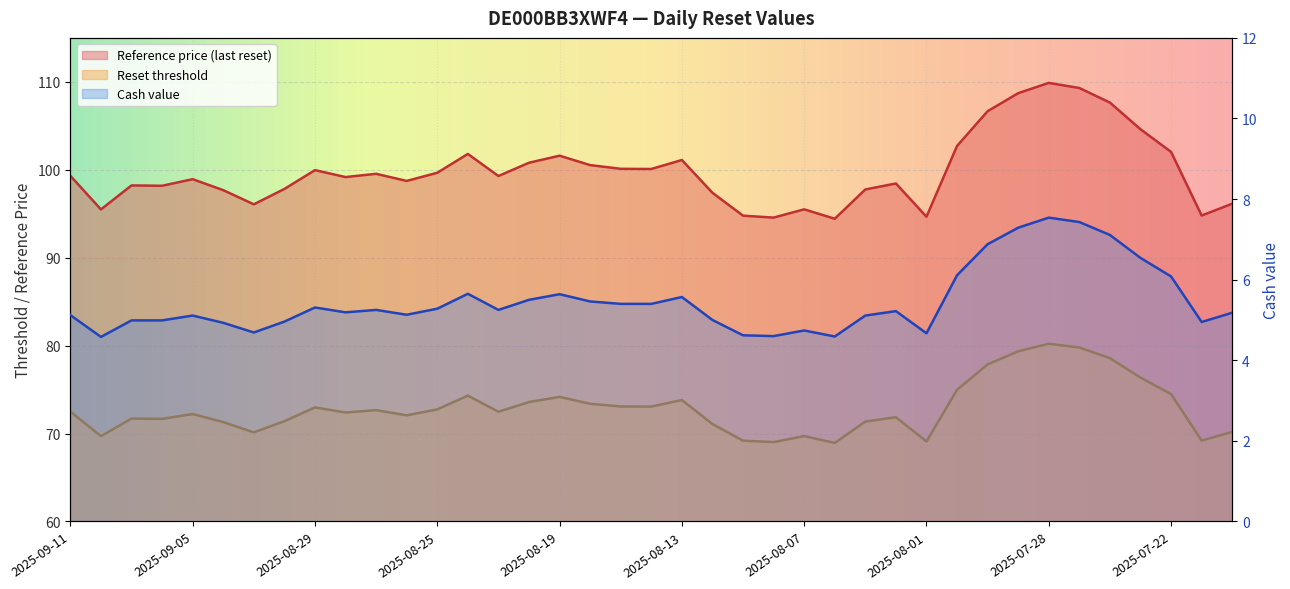

What is the smallest value displayed?

4.6